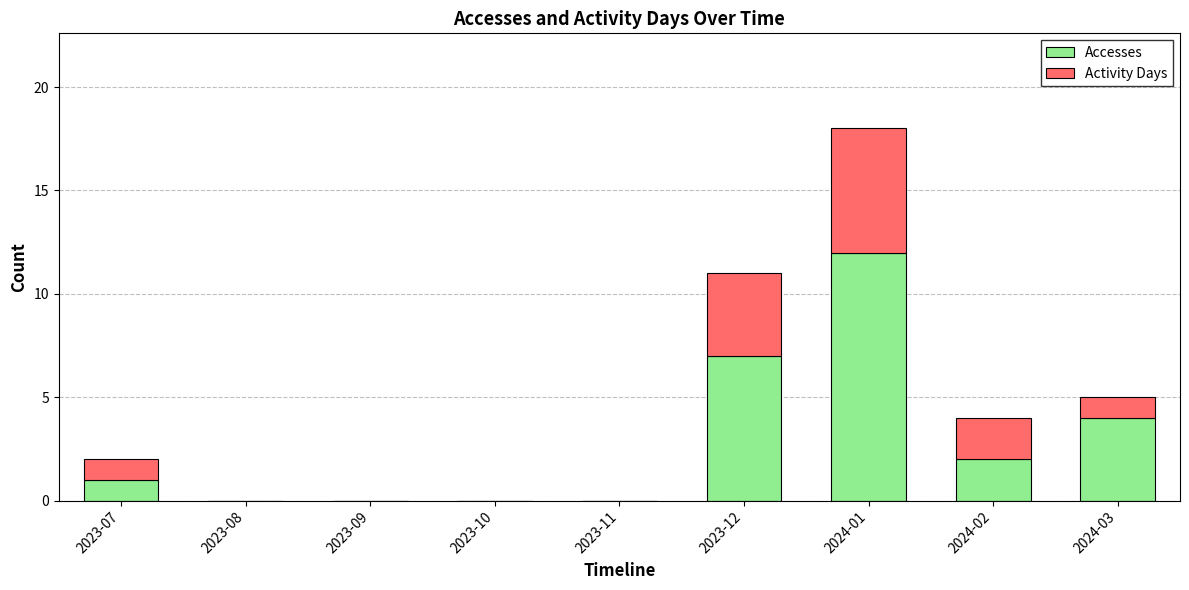

Which category has the highest value in the Accesses series?

2024-01